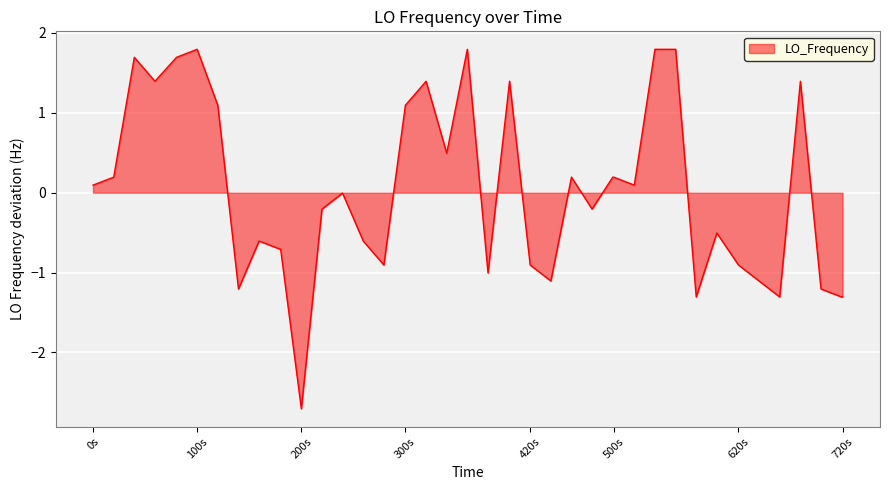

What is the difference between the maximum and minimum values?

4.5